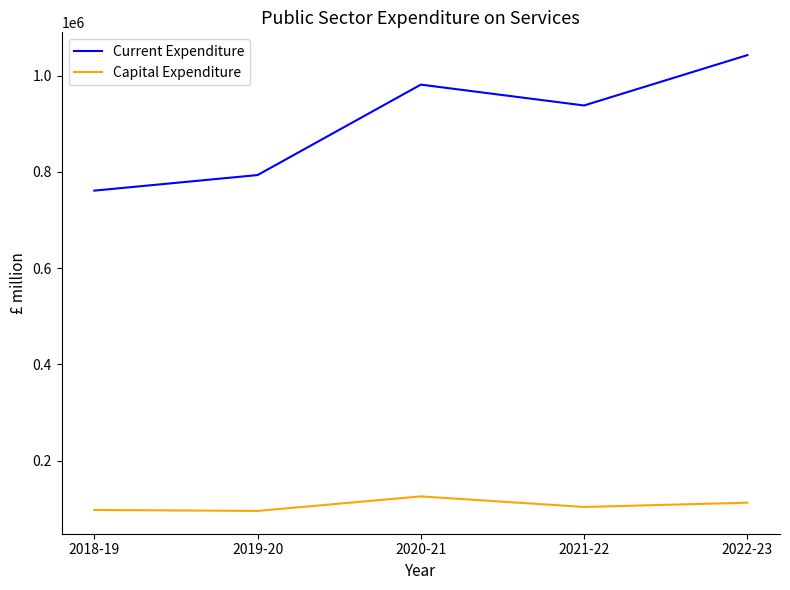

Which series changed the most between 2018-19 and 2020-21?

Current Expenditure